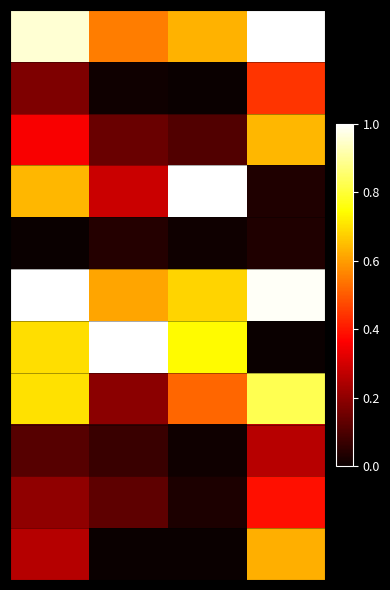

At how many categories does at least one series exceed 0?

4